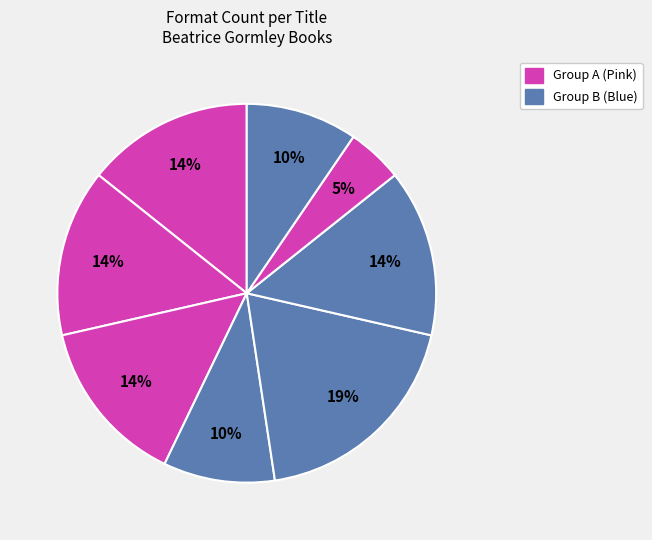

Is there any slice that represents more than half of the pie?

No